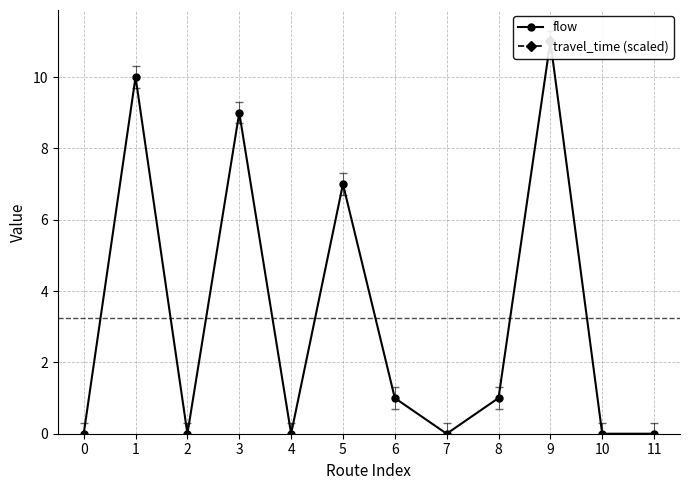

Rank the categories by travel_time (scaled) value from highest to lowest.

0, 1, 2, 3, 4, 5, 6, 7, 8, 9, 10, 11